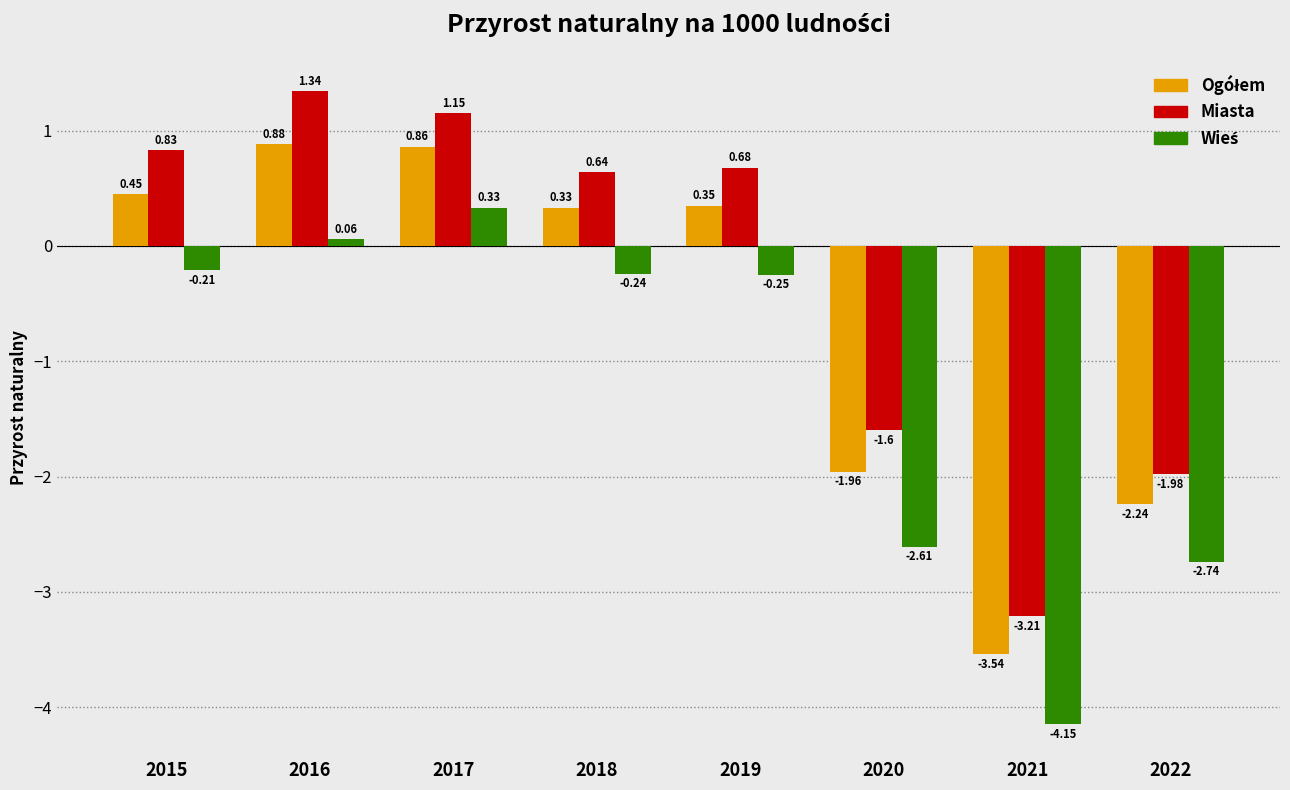

Is it true that Miasta equals -0.7 at 2021?

False